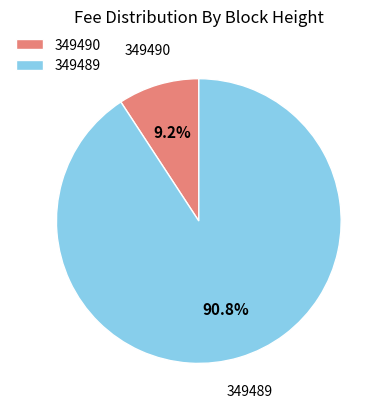

Between 349489 and 349490, which is larger?

349489